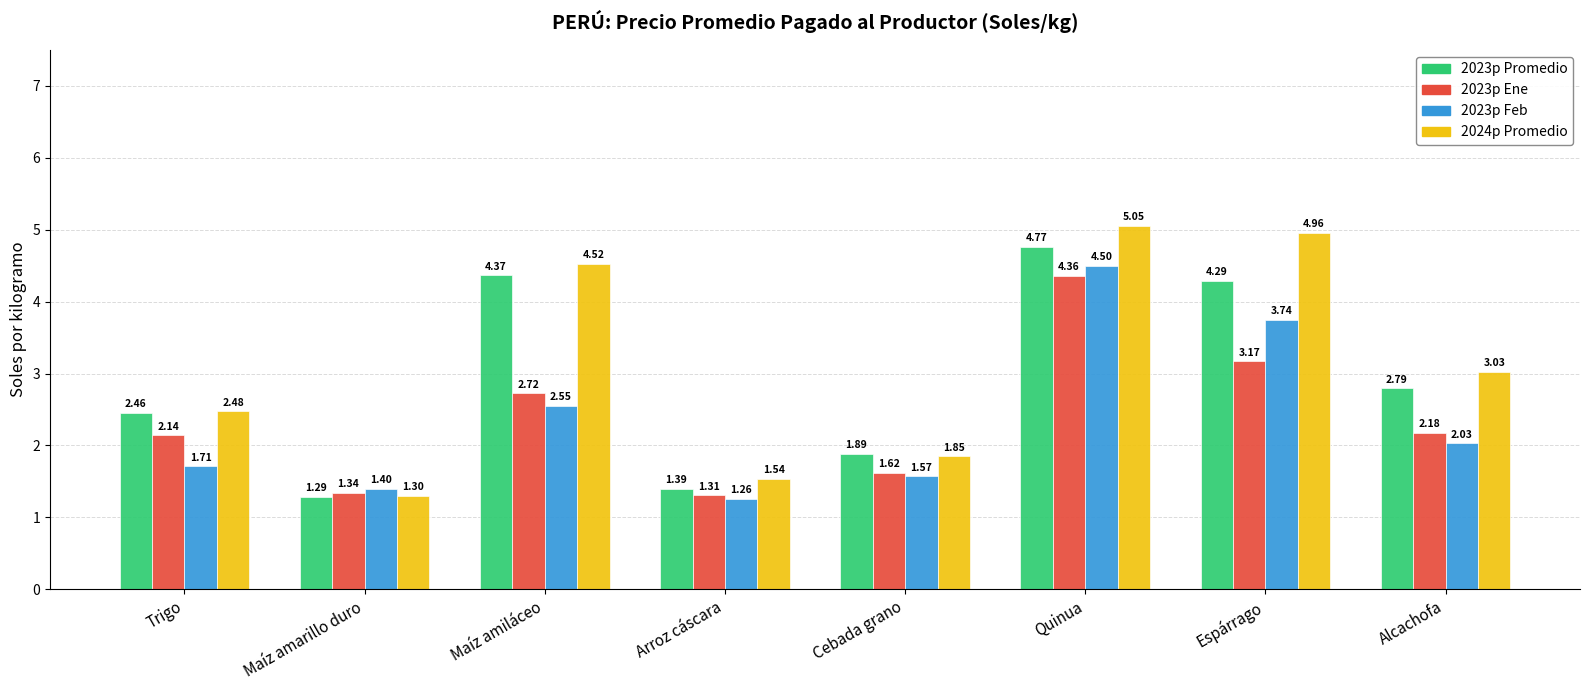

Between Maíz amarillo duro and Arroz cáscara, which series saw the biggest shift?

2024p Promedio